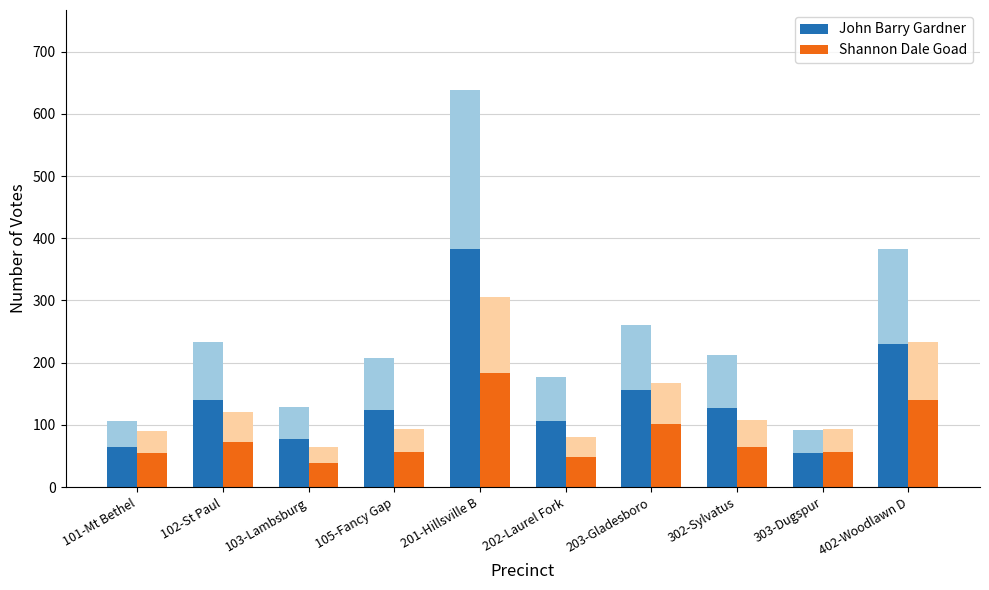

What is the approximate value of Shannon Dale Goad at 103-Lambsburg?

39.0